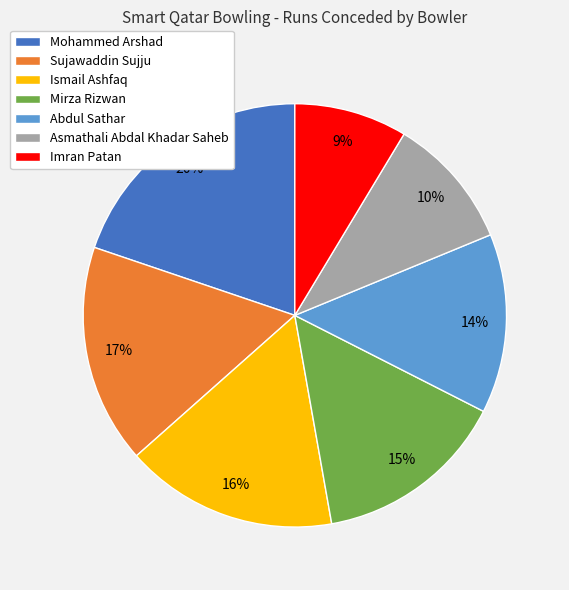

How many slices are in this pie chart?

7